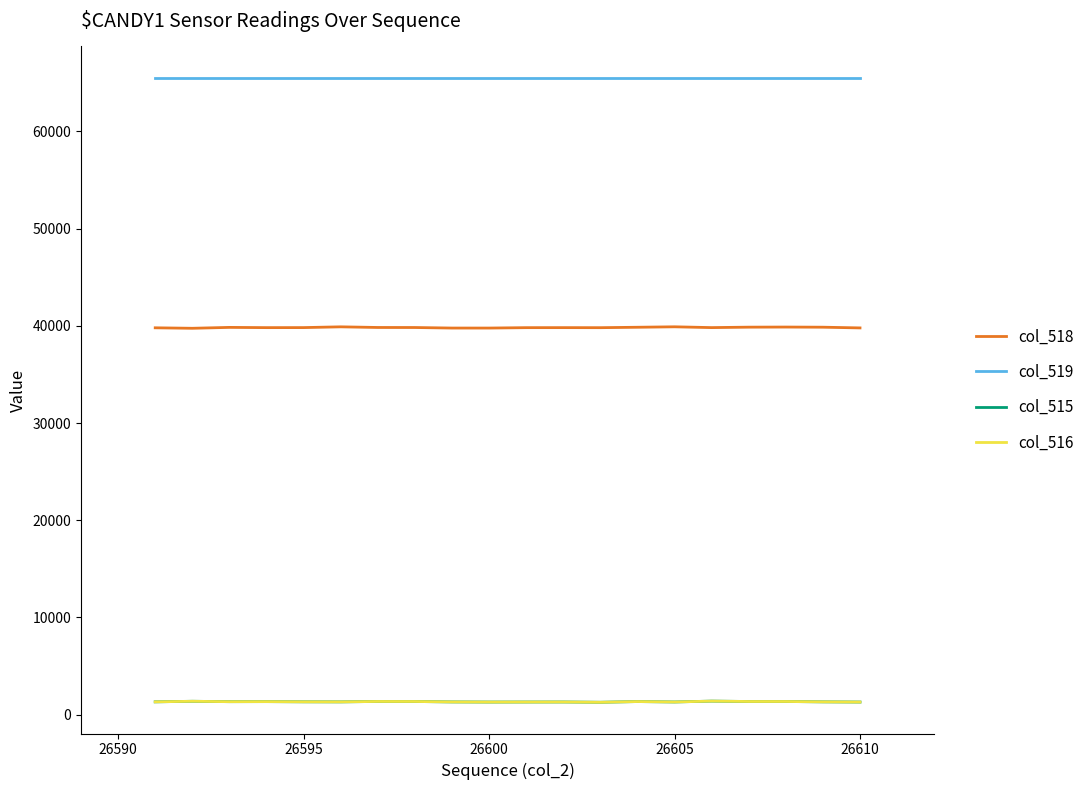

Which series has the largest total across all categories?

col_519